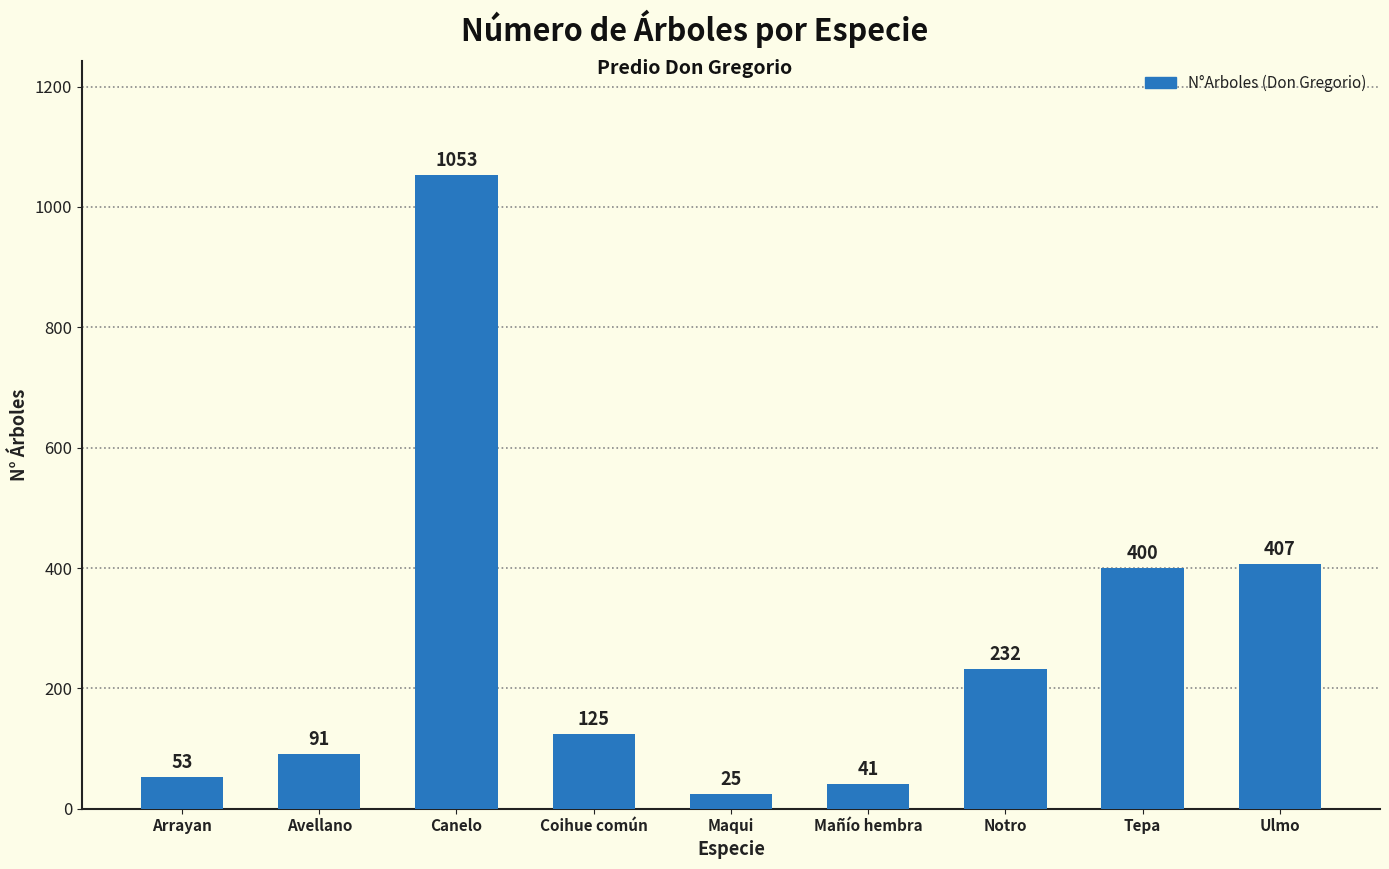

How many data points does each series have?

9